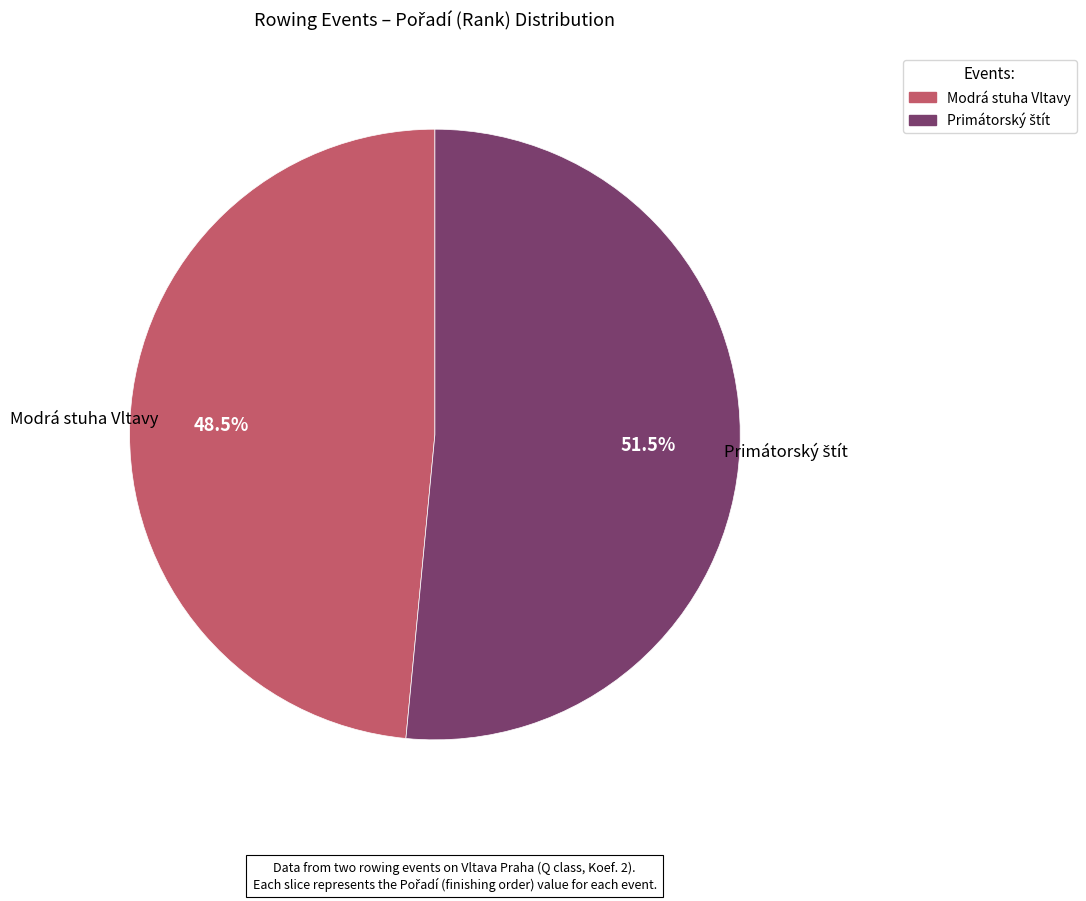

To the nearest percent, what is the average slice percentage?

50%